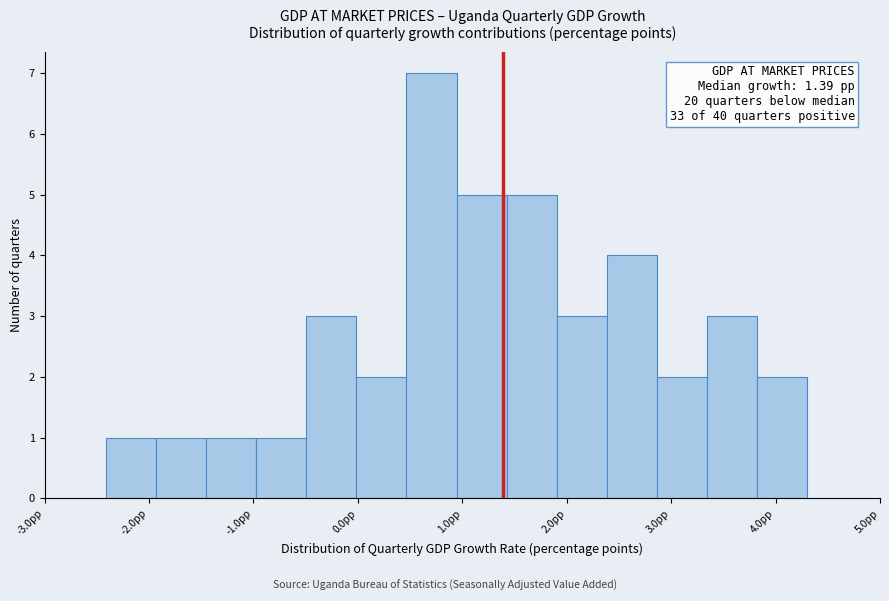

Which range on the x-axis has the tallest bar?

0.5 to 0.9